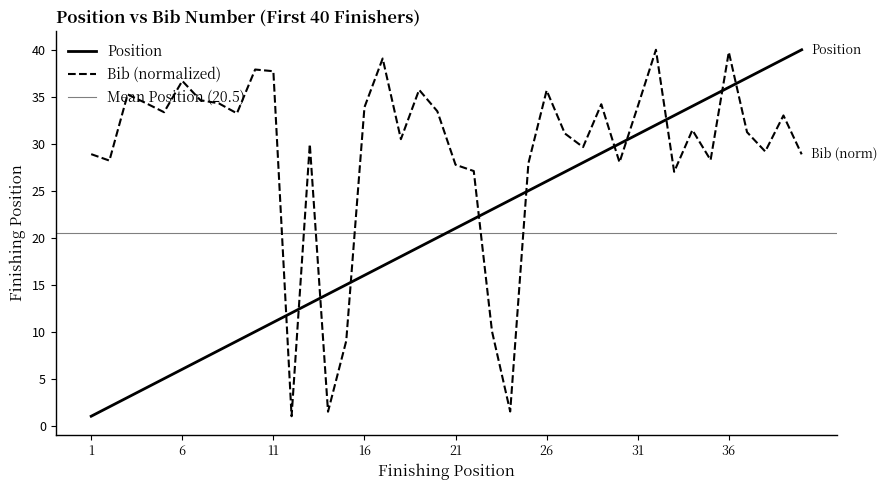

Reading left to right, transcribe all the data shown in this chart.

Position: 1.0	2.0	3.0	4.0	5.0	6.0	7.0	8.0	9.0	10.0	11.0	12.0	13.0	14.0	15.0	16.0	17.0	18.0	19.0	20.0	21.0	22.0	23.0	24.0	25.0	26.0	27.0	28.0	29.0	30.0	31.0	32.0	33.0	34.0	35.0	36.0	37.0	38.0	39.0	40.0
Bib: 28.9	28.2	35.3	34.3	33.4	36.7	34.6	34.3	33.2	37.9	37.7	1.0	30.0	1.5	9.0	33.9	39.1	30.5	35.7	33.5	27.8	27.1	10.0	1.5	27.9	35.7	31.1	29.6	34.2	28.0	34.0	40.0	27.0	31.5	28.3	39.8	31.2	29.2	33.0	28.9